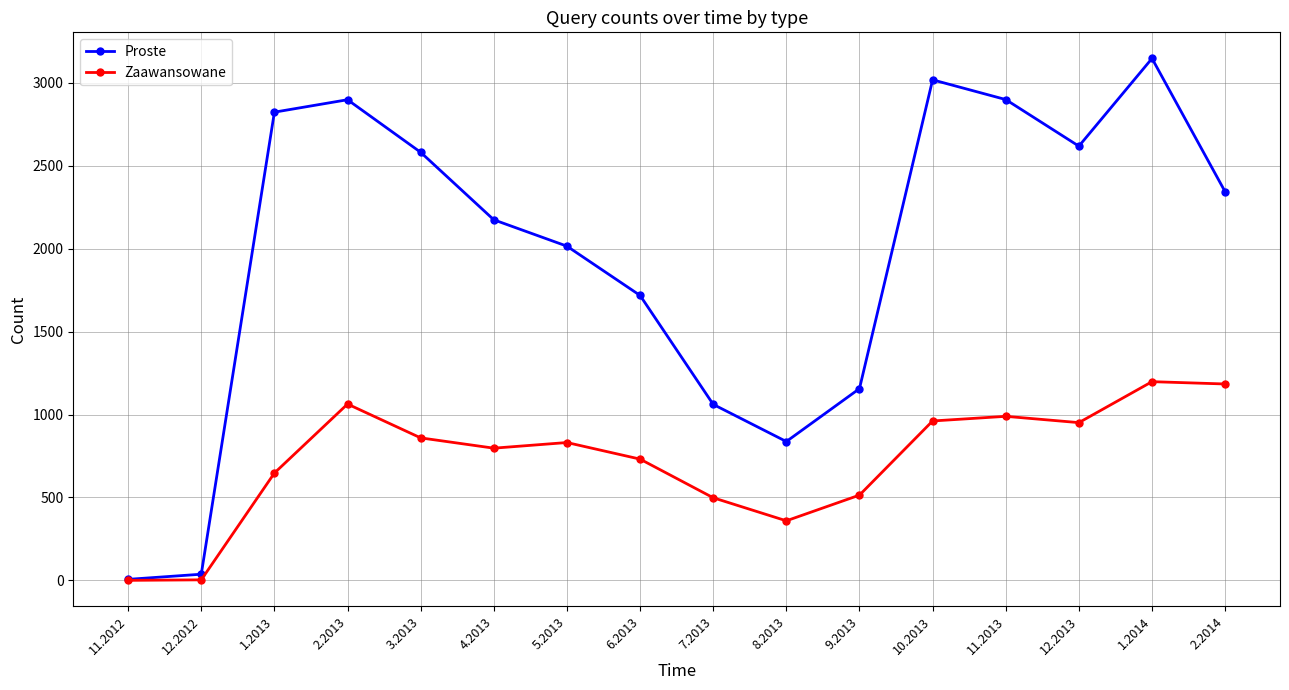

At which category does Zaawansowane reach its first local peak?

2.2013